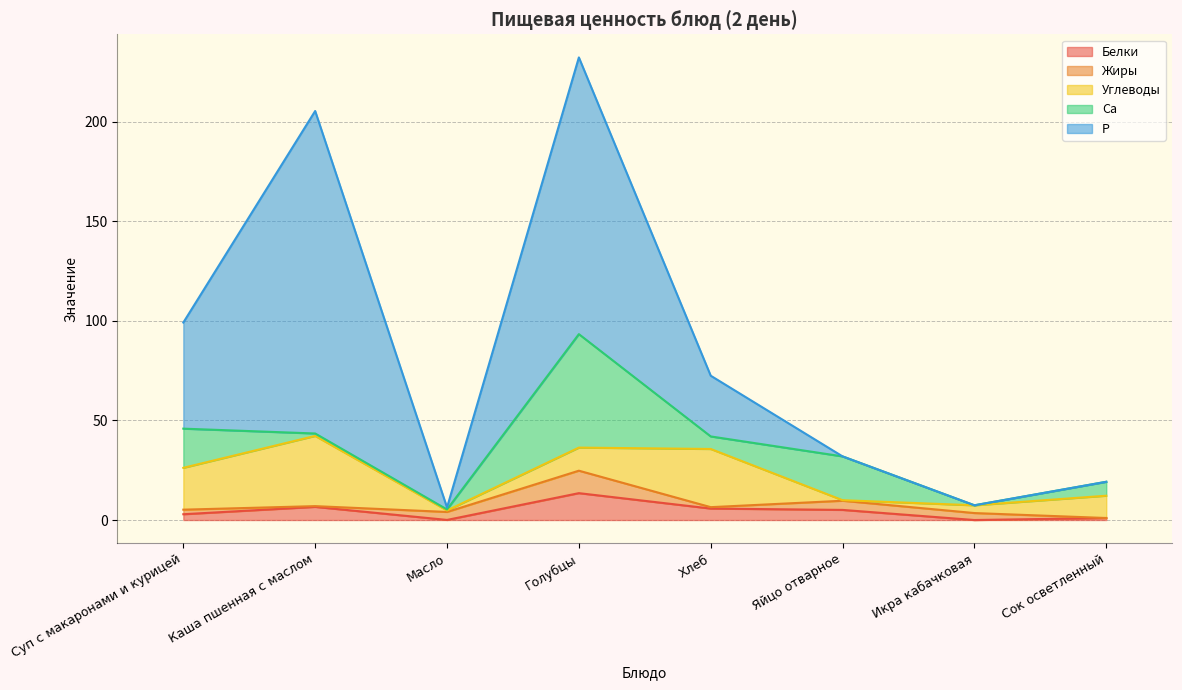

Which series ends up on top after the final intersection of Жиры and Р?

Жиры